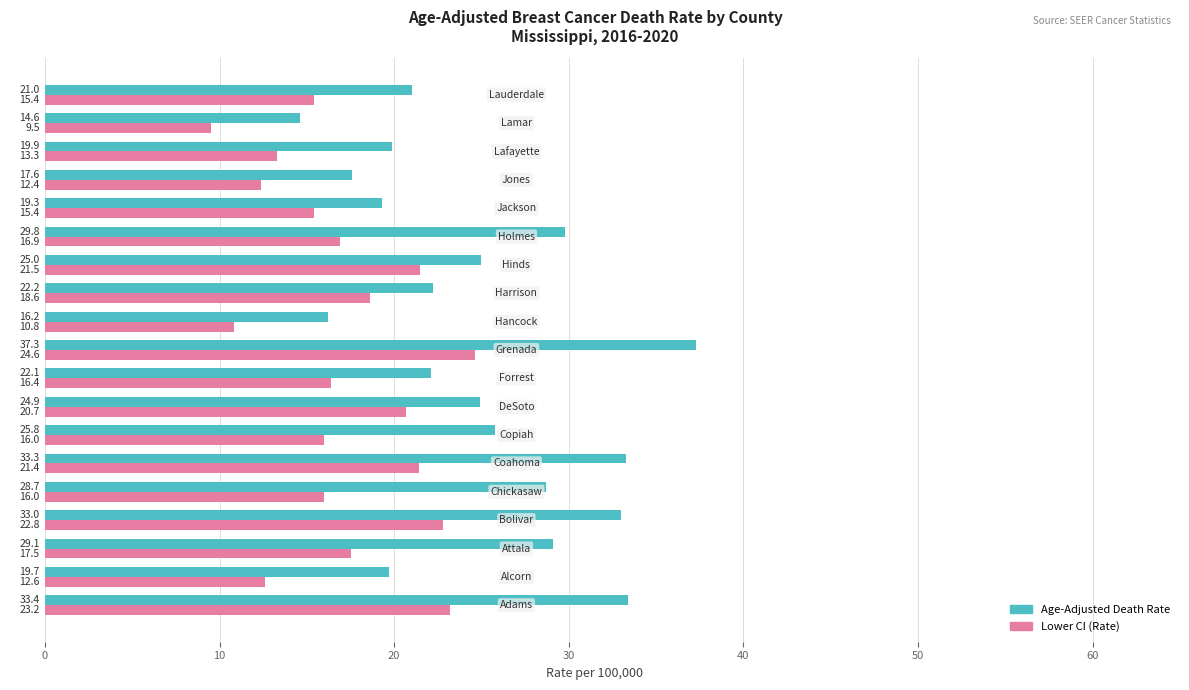

Rank the series by their average value, from lowest to highest.

Lower CI (Rate), Age-Adjusted Death Rate